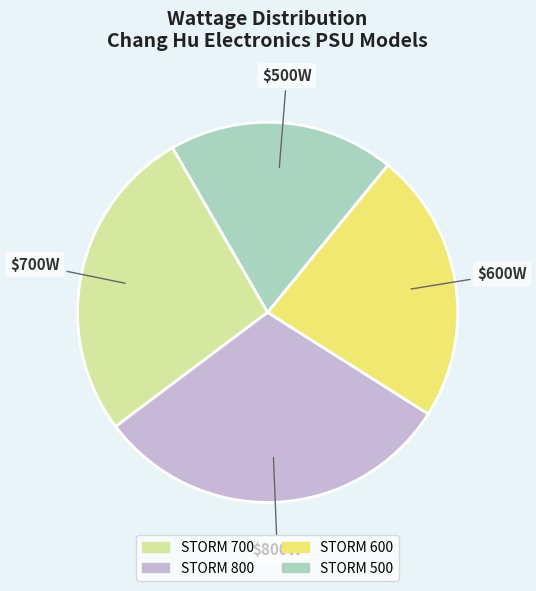

Approximately how many times larger is the value at STORM 600 compared to STORM 700?

0.9